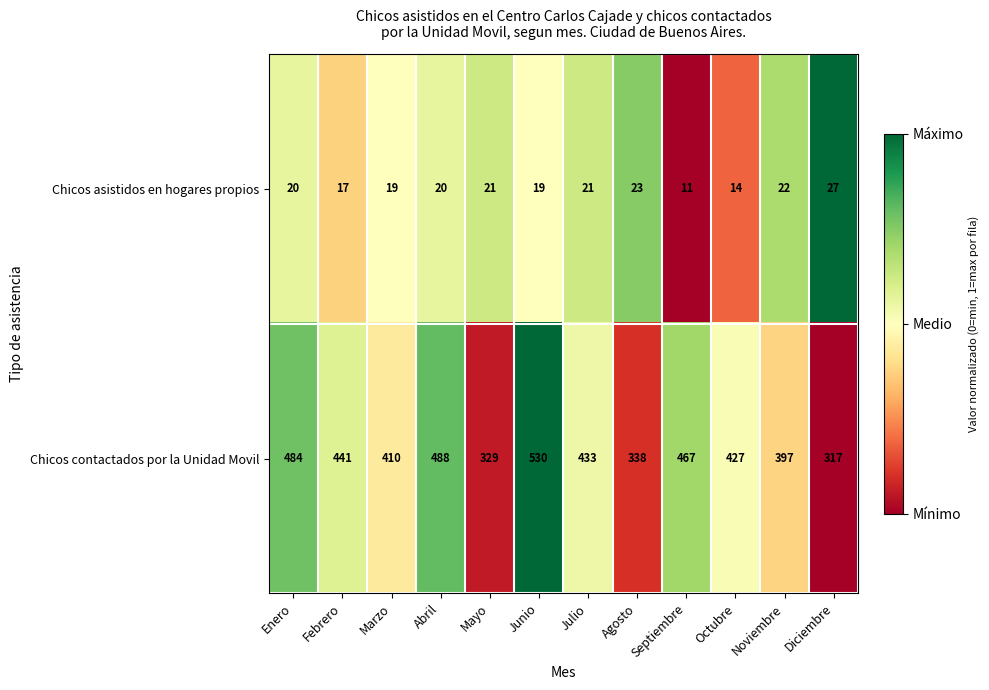

What is the difference between the second highest and minimum values in the Chicos contactados por la Unidad Movil series?

171